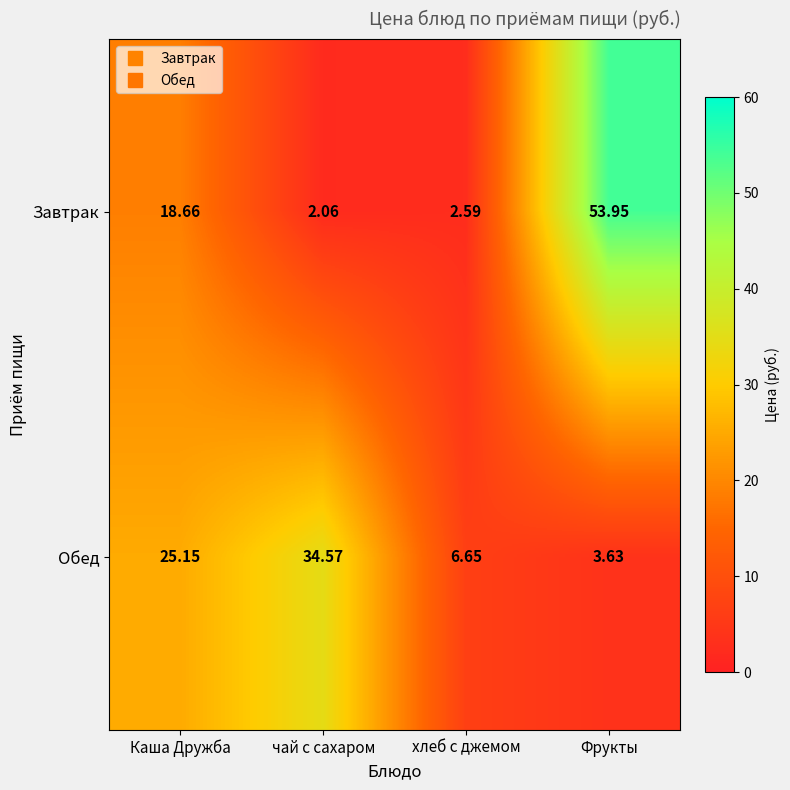

At which label is Обед closest to 19?

Каша Дружба